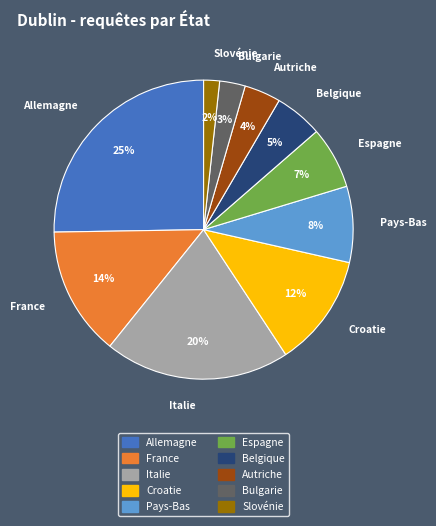

True or false: Croatie accounts for 19% of the total.

False